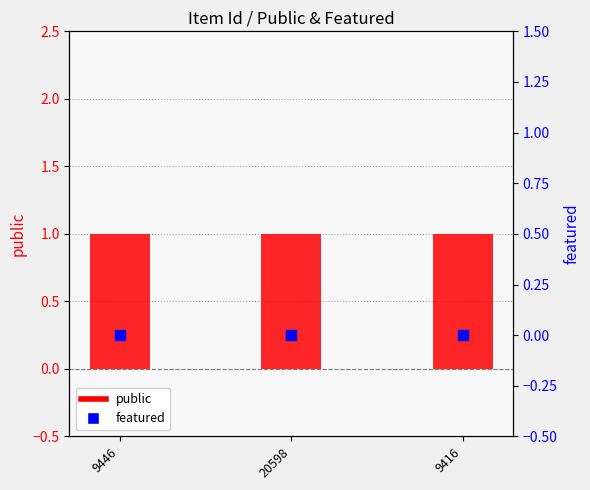

What are all the series names shown in the legend?

public, featured